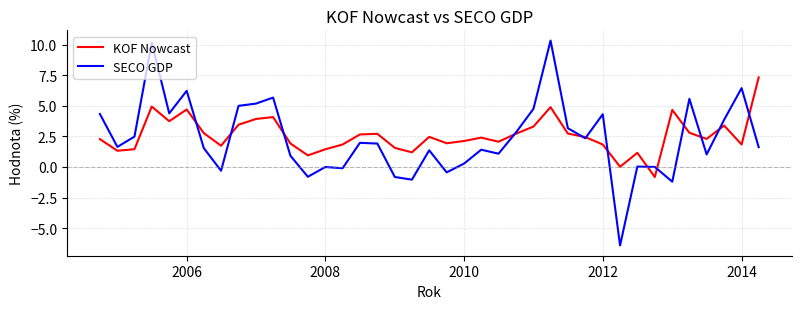

At how many categories does at least one series exceed 6?

5